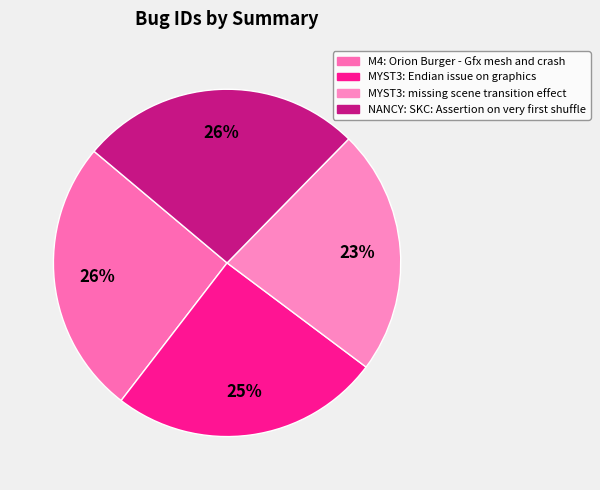

How many segments does this pie chart have?

4